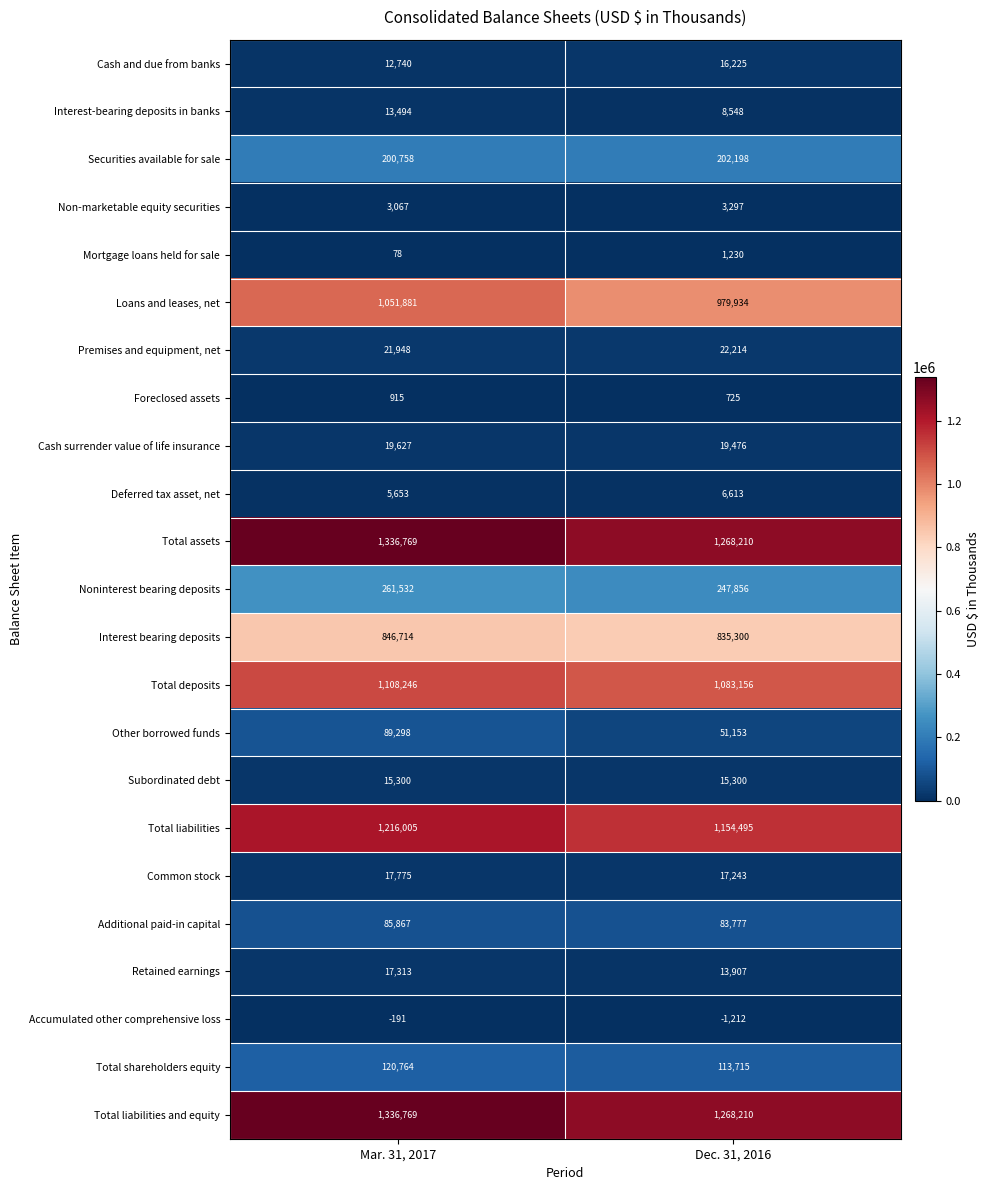

The Retained earnings series shows 17313 at Mar. 31, 2017. True or false?

True